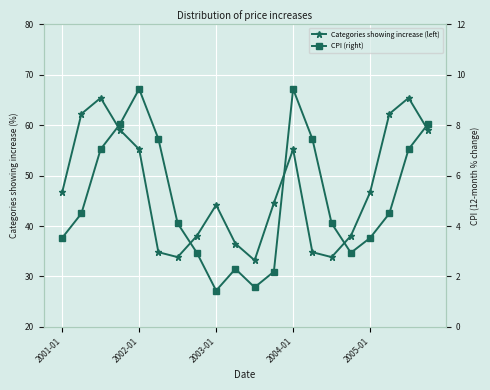

Which series has the widest spread of values?

Categories showing increase (left)